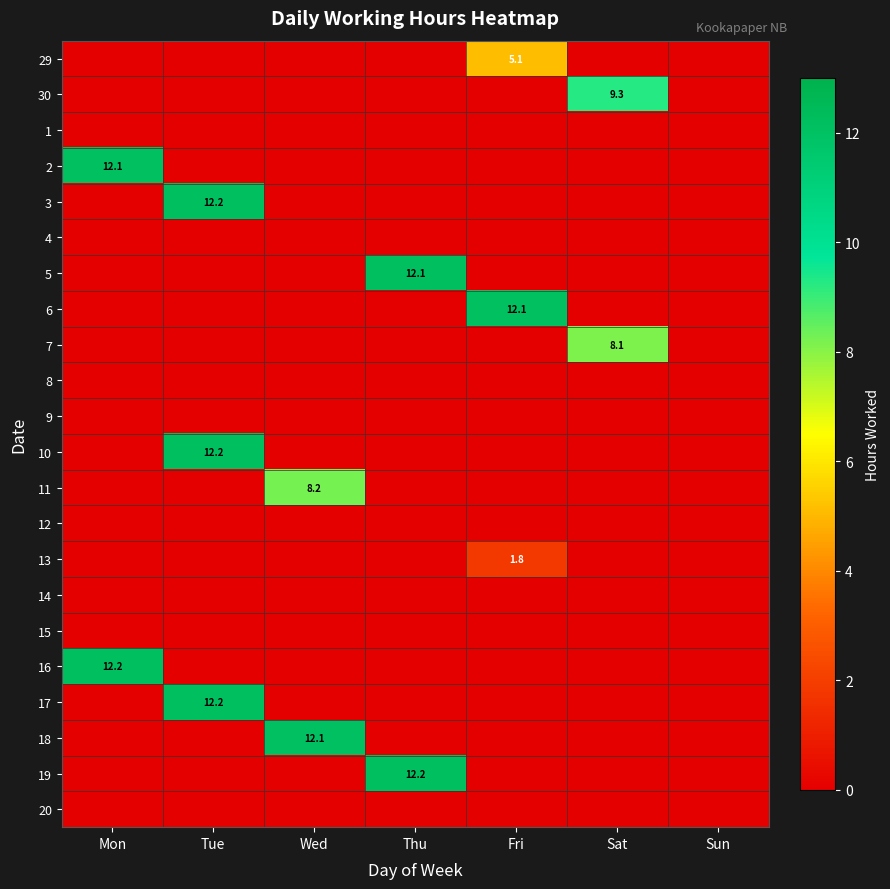

True or false: 5 has a value of 12.1 at Thu.

True